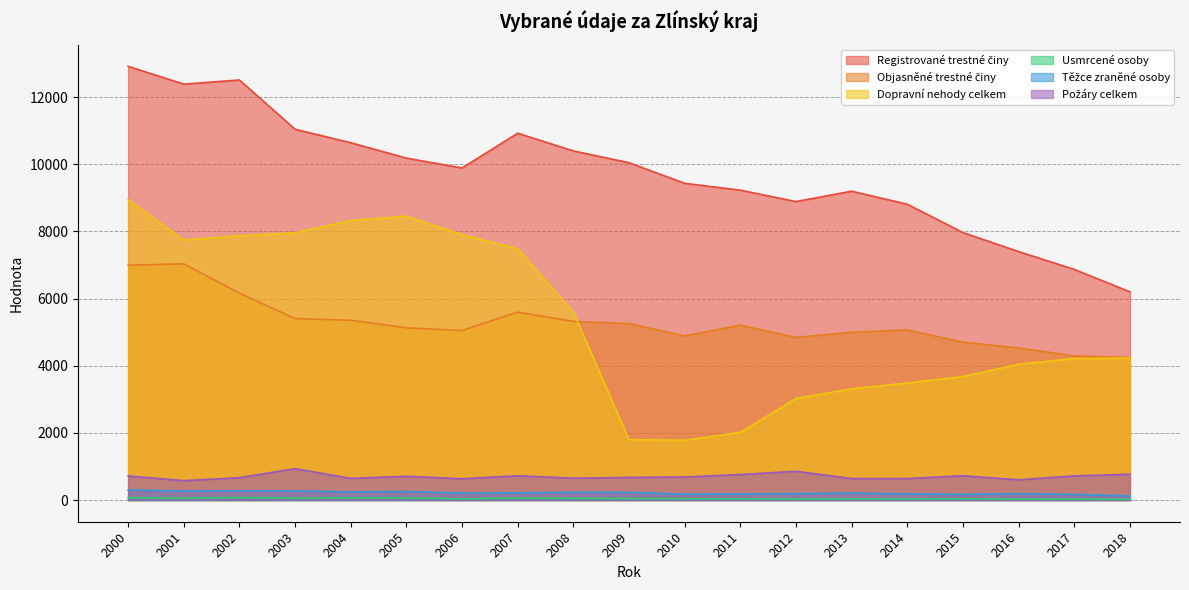

Reading left to right, transcribe all the data shown in this chart.

Registrované trestné činy: 12914	12384	12507	11040	10639	10181	9887	10922	10395	10044	9430	9227	8887	9197	8807	7964	7398	6867	6199
Objasněné trestné činy: 6991	7034	6160	5402	5353	5129	5049	5595	5320	5256	4885	5211	4841	4997	5067	4702	4528	4292	4245
Dopravní nehody celkem: 8942	7744	7868	7956	8324	8453	7904	7481	5596	1798	1780	2014	3025	3314	3484	3680	4044	4215	4228
Usmrcené osoby: 69	56	73	59	62	61	35	57	45	43	40	38	31	35	33	41	27	24	22
Těžce zraněné osoby: 301	269	275	270	244	256	205	214	231	229	172	179	191	206	184	167	190	167	122
Požáry celkem: 718	577	666	934	646	707	634	723	652	673	686	759	856	640	640	723	602	719	769